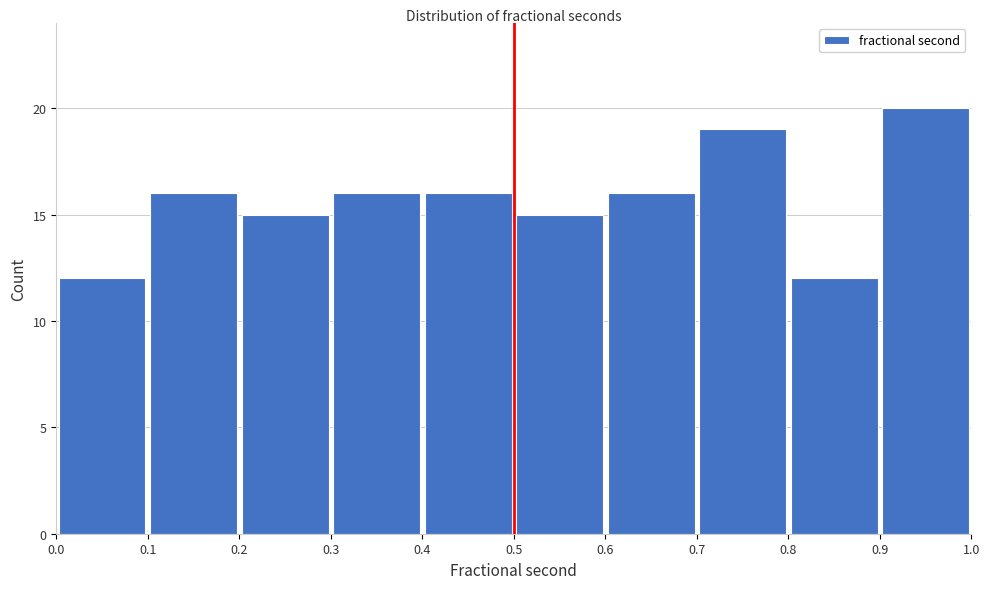

What is the height of the bar covering 0.5 to 0.6 on the x-axis? The values are not printed on the chart, so give them approximately, as read against the axis.

15